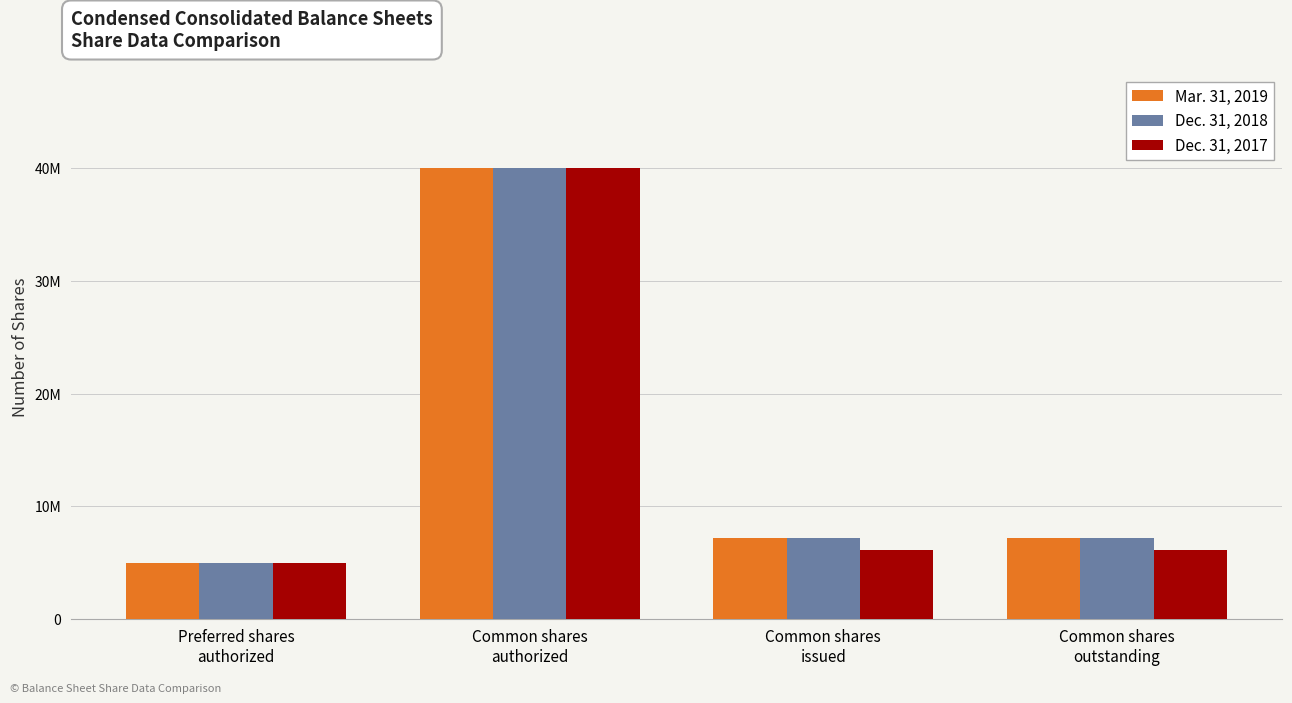

At Common shares
issued, list the series in order from largest to smallest.

Dec. 31, 2018, Mar. 31, 2019, Dec. 31, 2017